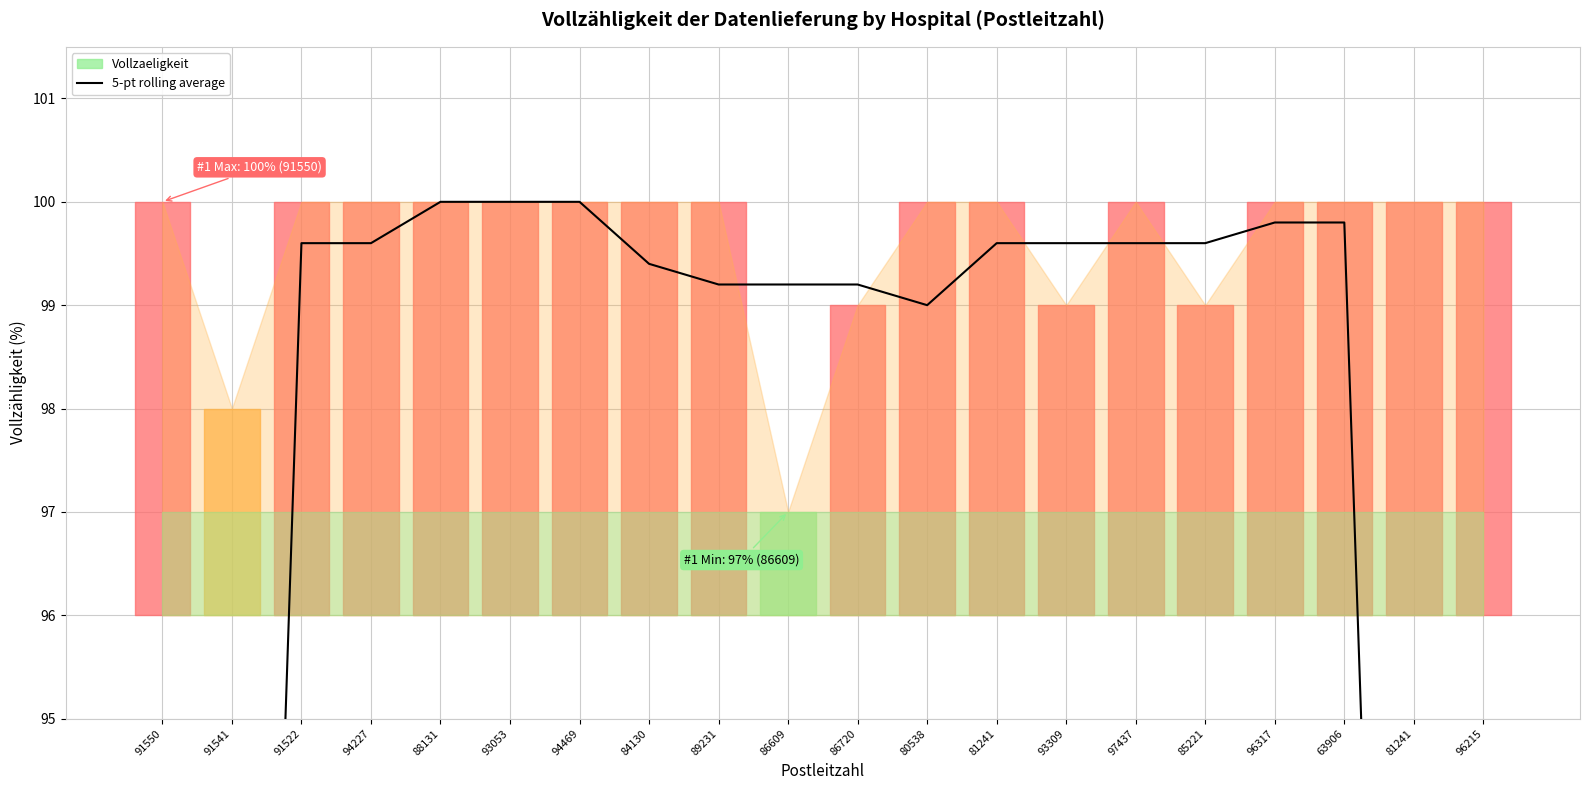

How many lines are shown in the chart?

1